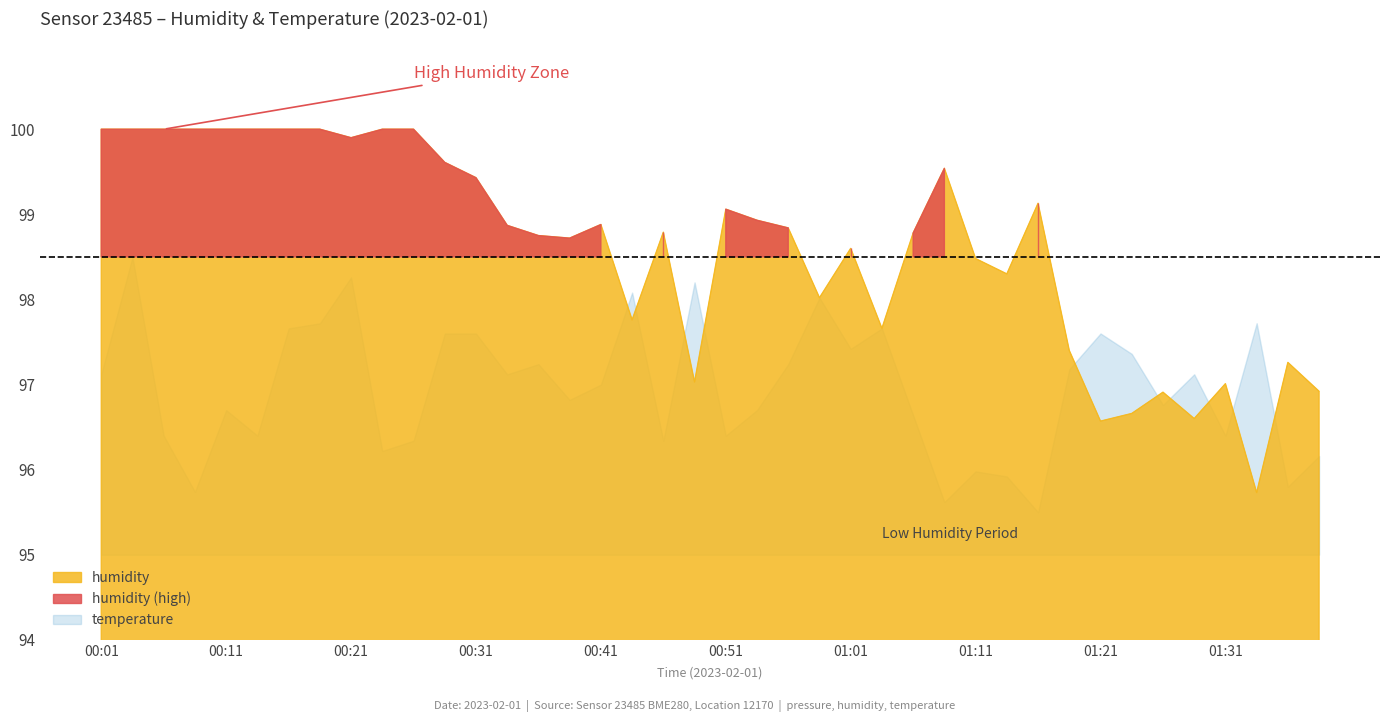

True or false: the data shows 137.7 at 01:06.

False